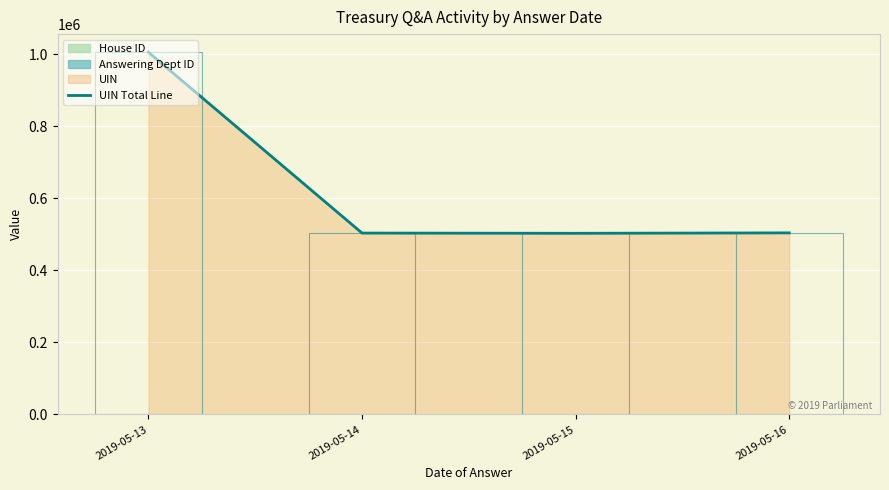

Reading right to left, transcribe all the data shown in this chart.

2019-05-16=503941	2019-05-15=502755	2019-05-14=503386	2019-05-13=1005185